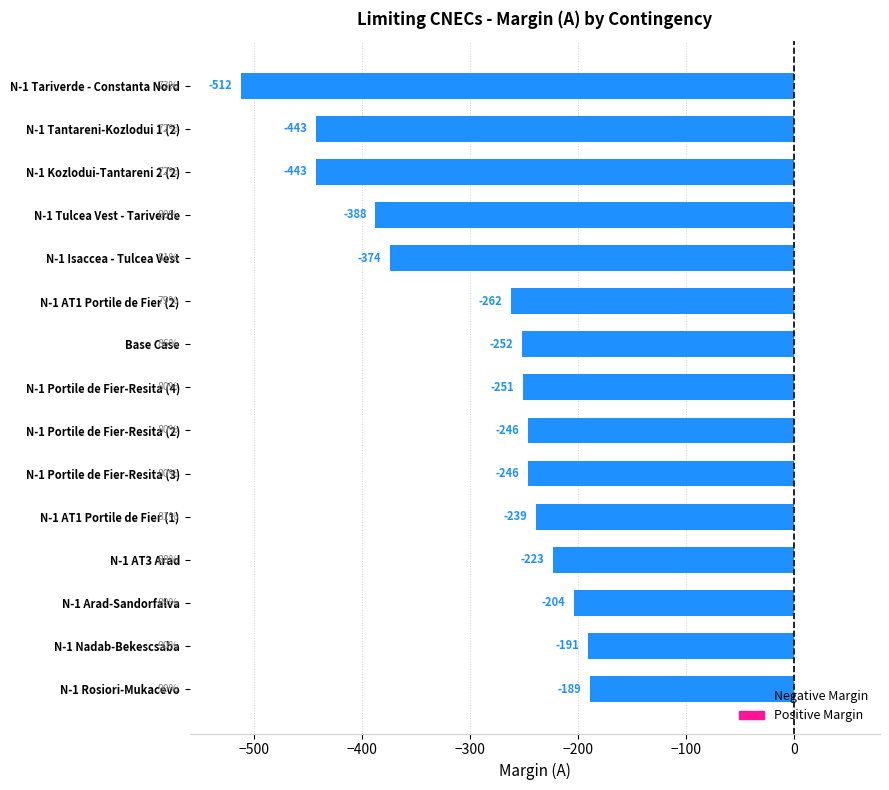

What is the sum of all values?

-4463